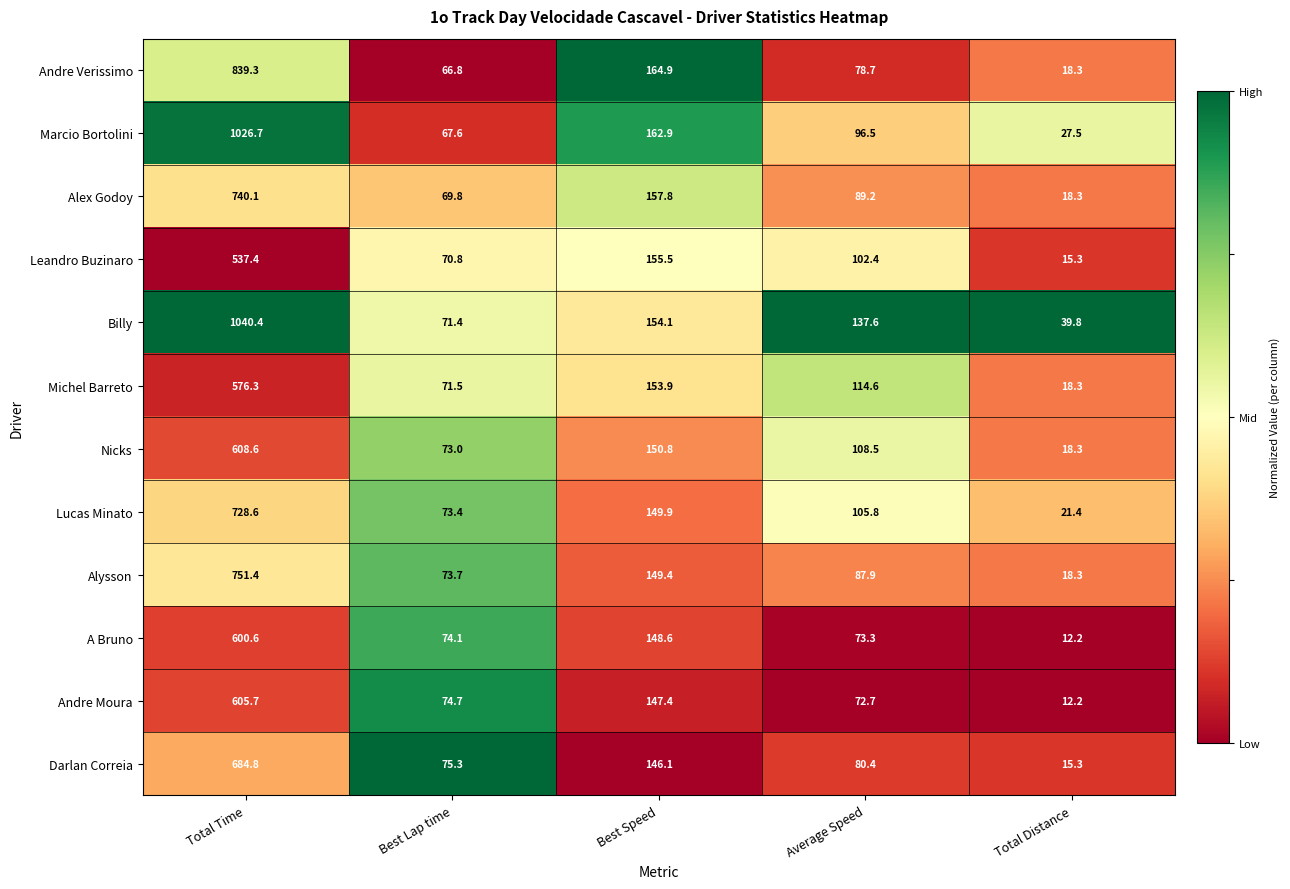

Is it true that Alex Godoy equals 267.4 at Best Speed?

False